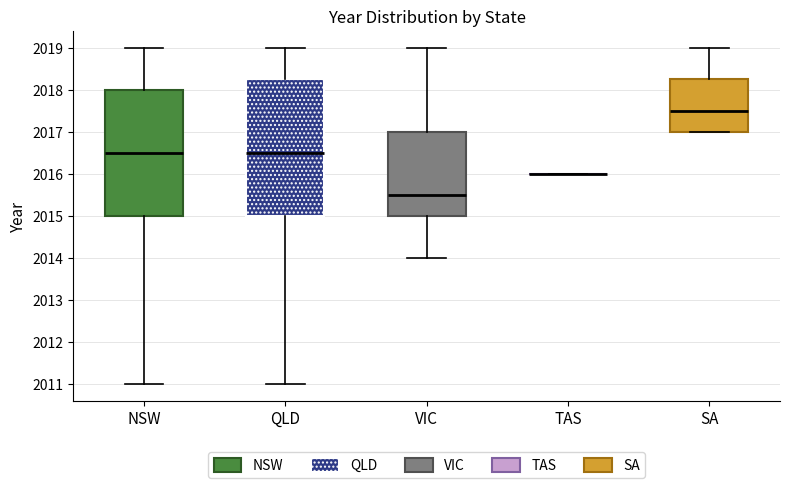

Where is the upper edge of the box for NSW on the y-axis? The values are not printed on the chart, so give them approximately, as read against the axis.

2018.0